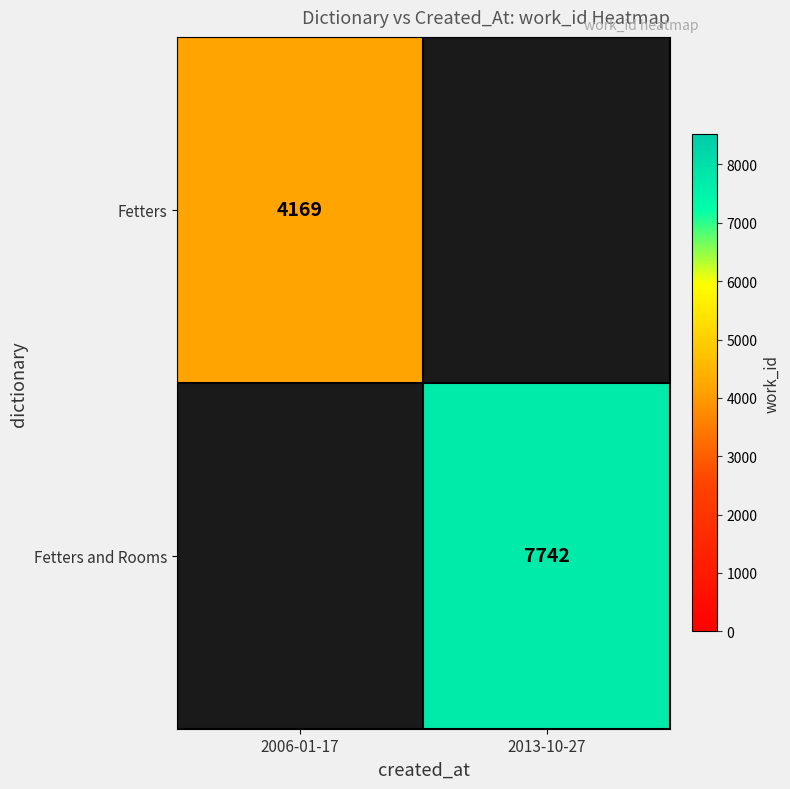

At which category does the chart reach its minimum across all series?

2006-01-17